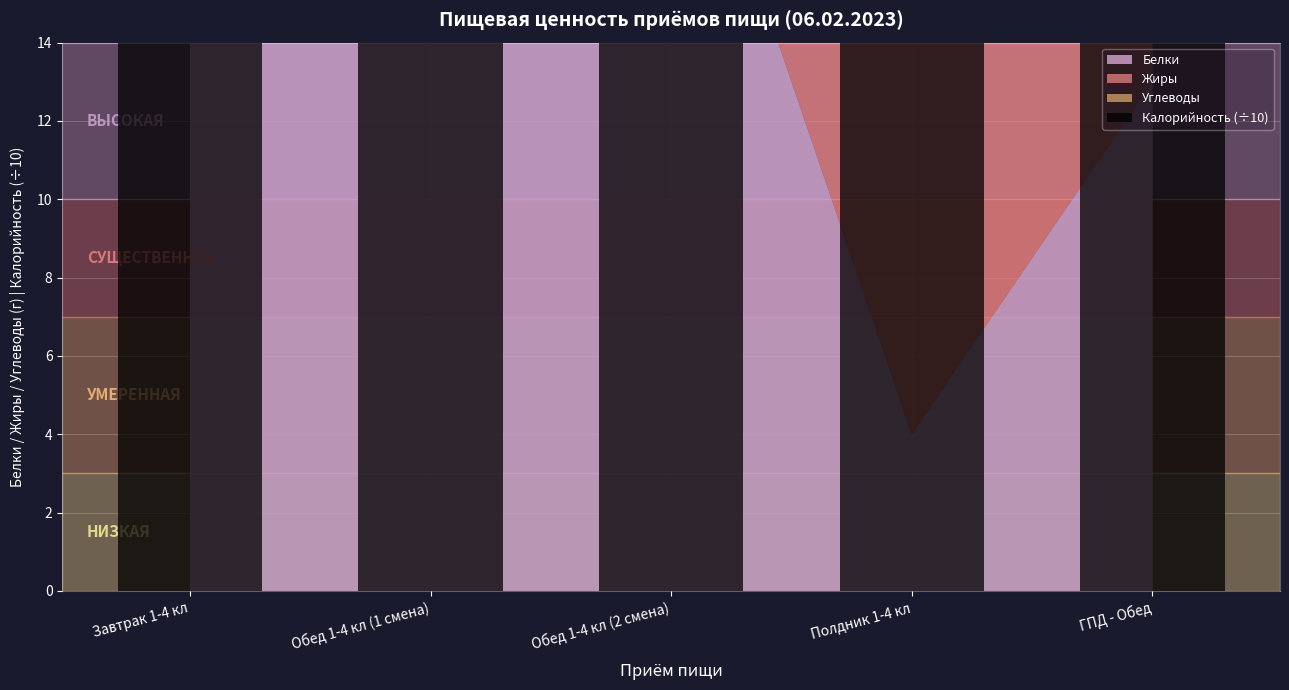

What is the label of the 1st bar from the right?

ГПД - Обед